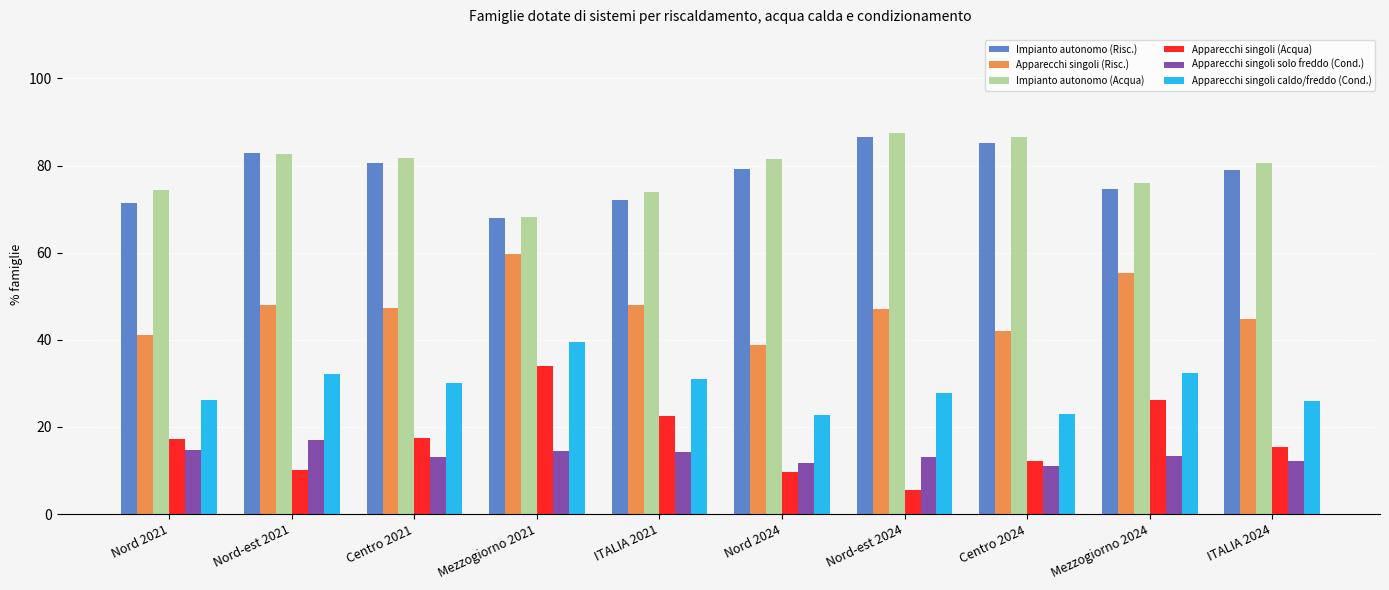

What is the label of the 2nd bar from the left?

Nord-est 2021